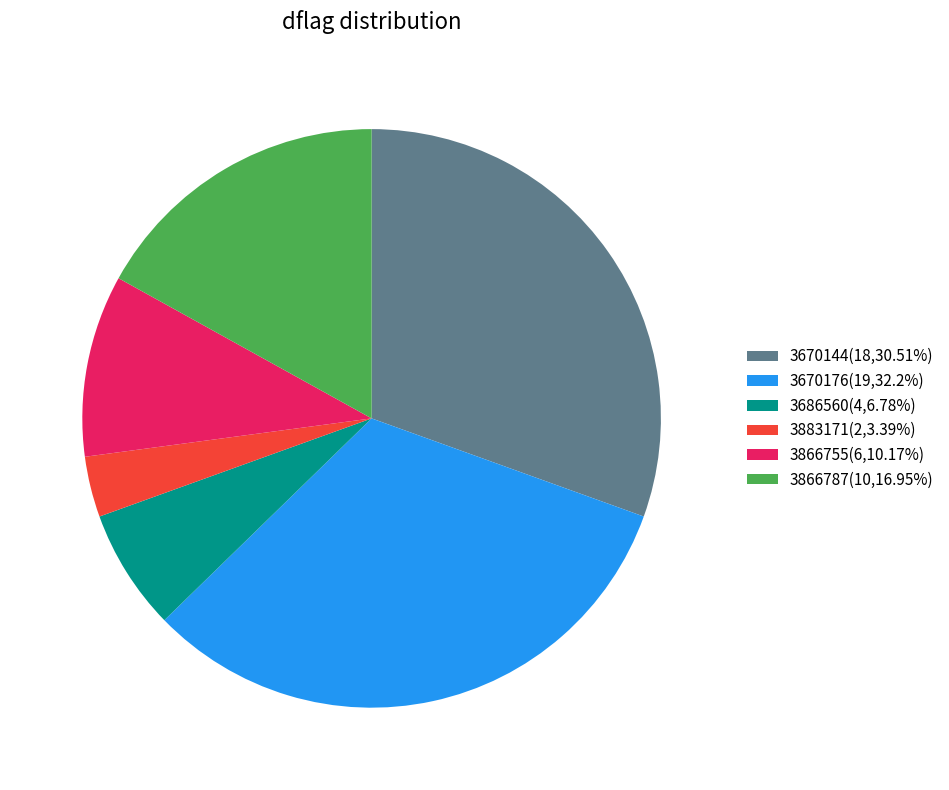

Is the sum of 3866787(10,16.95%) and 3866755(6,10.17%) greater than half?

No